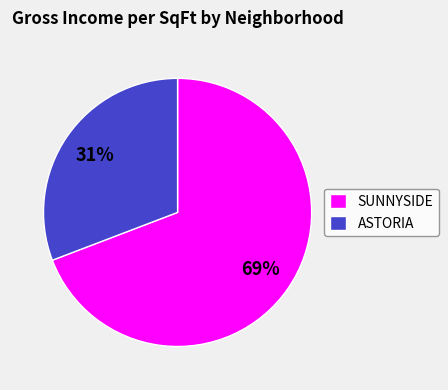

To the nearest percent, what portion does SUNNYSIDE represent?

69%